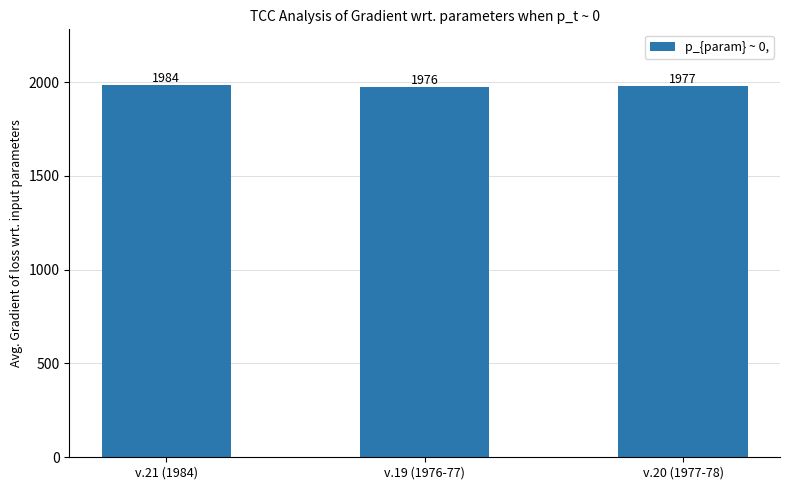

What is the average value?

1979